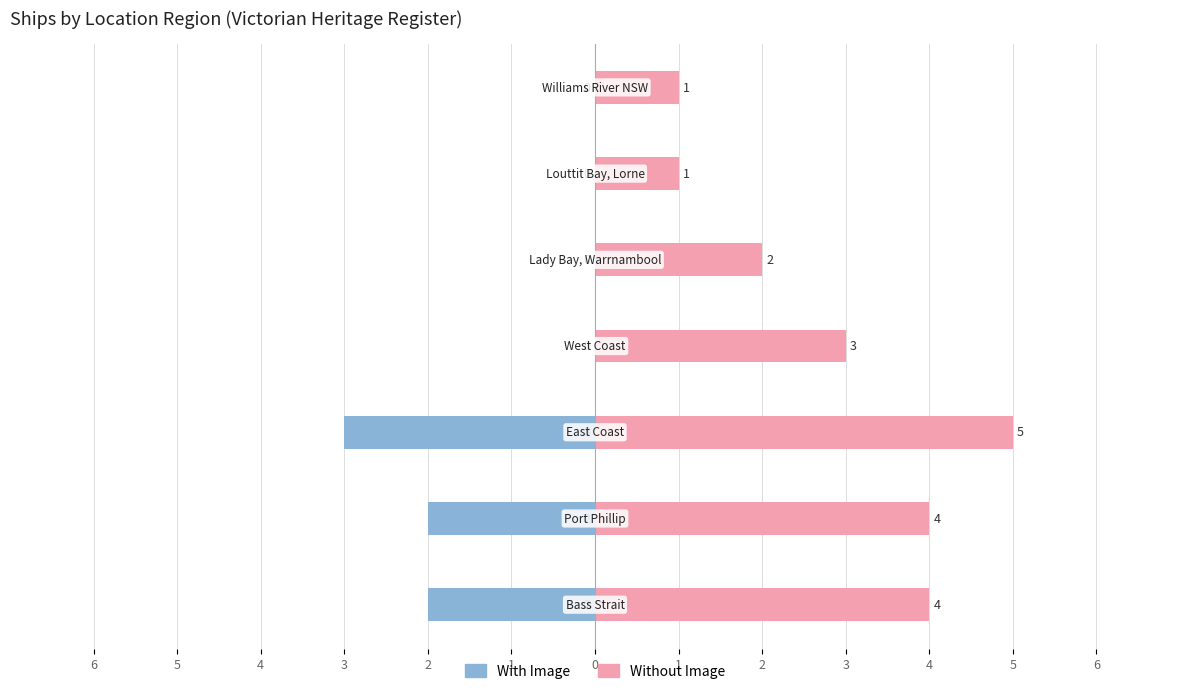

Is it true that With Image equals 1 at 3?

False